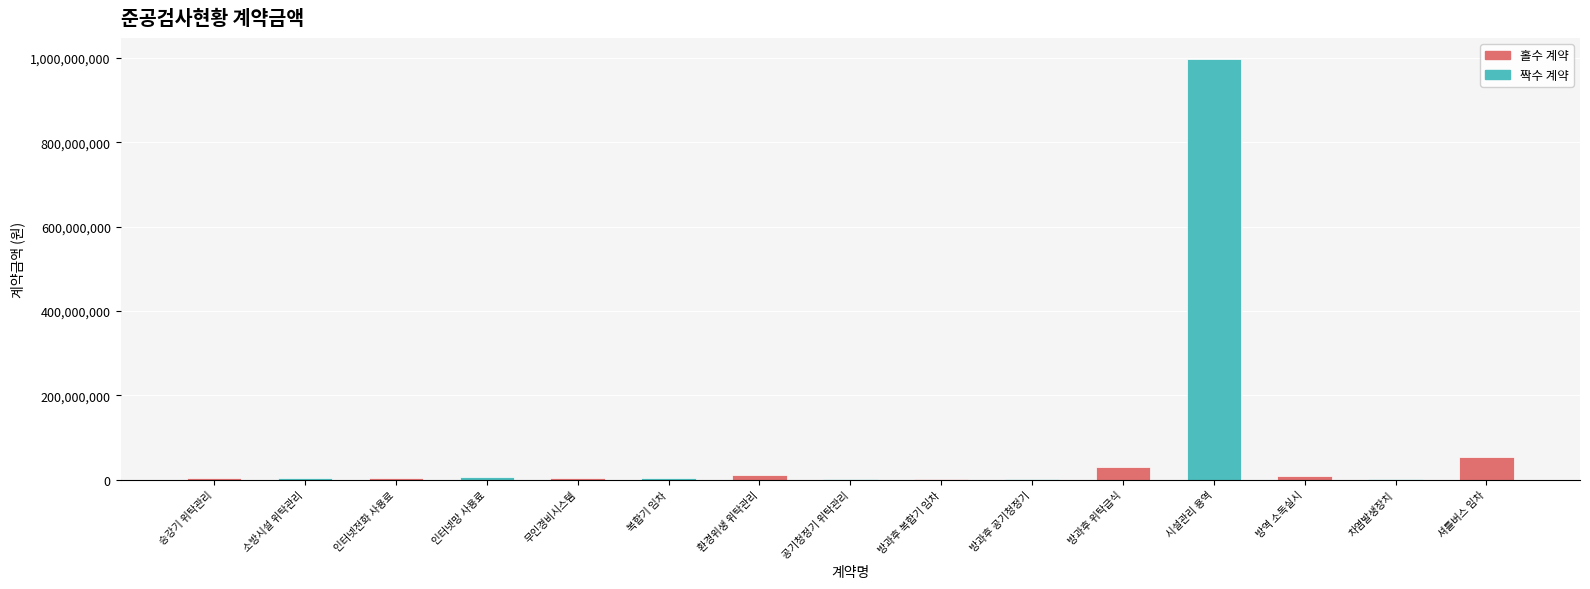

What is the maximum value shown in the chart?

997213000